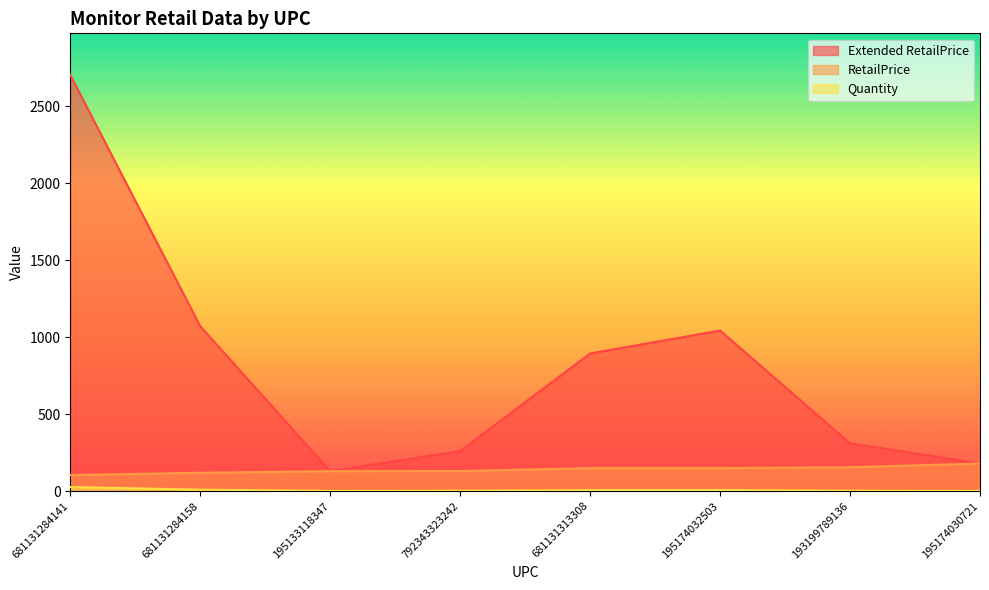

Which label corresponds to the largest value in the chart?

681131284141